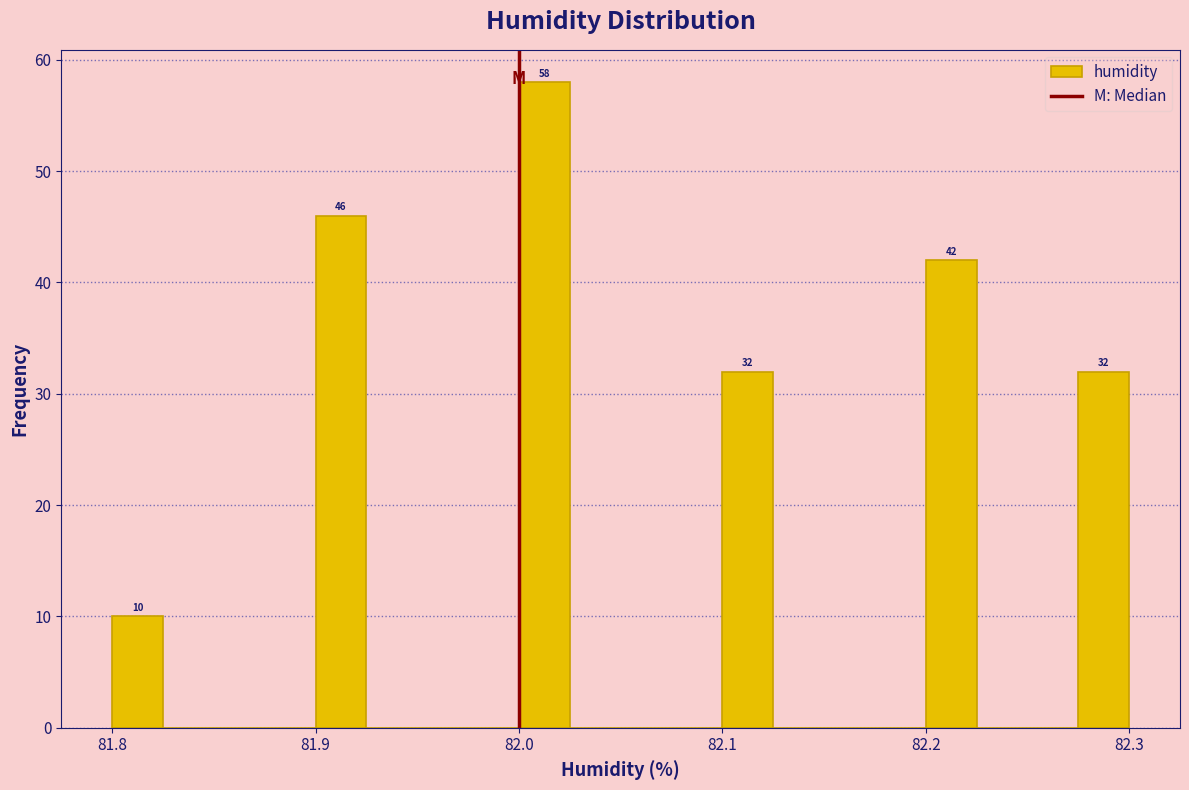

Around what value on the x-axis is the tallest bar? Give the approximate position of its centre, as read against the axis.

82.01